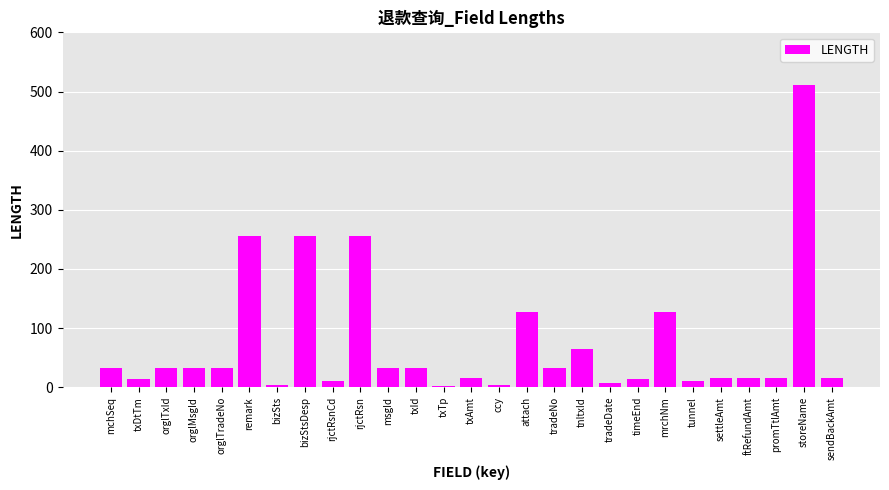

The chart shows a value of 214 at storeName. True or false?

False